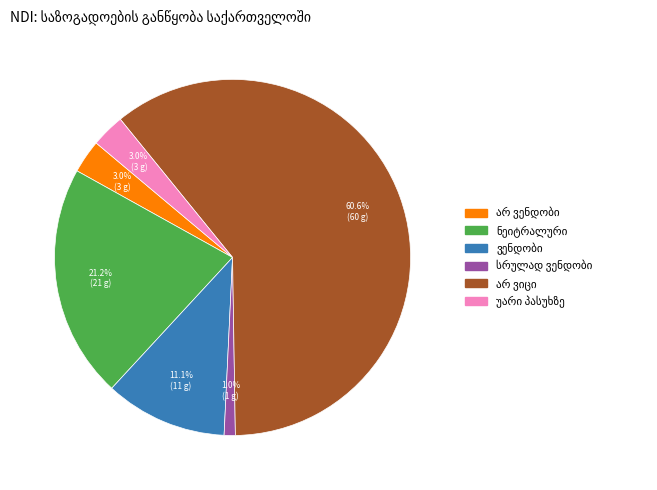

Does any single category account for the majority?

Yes